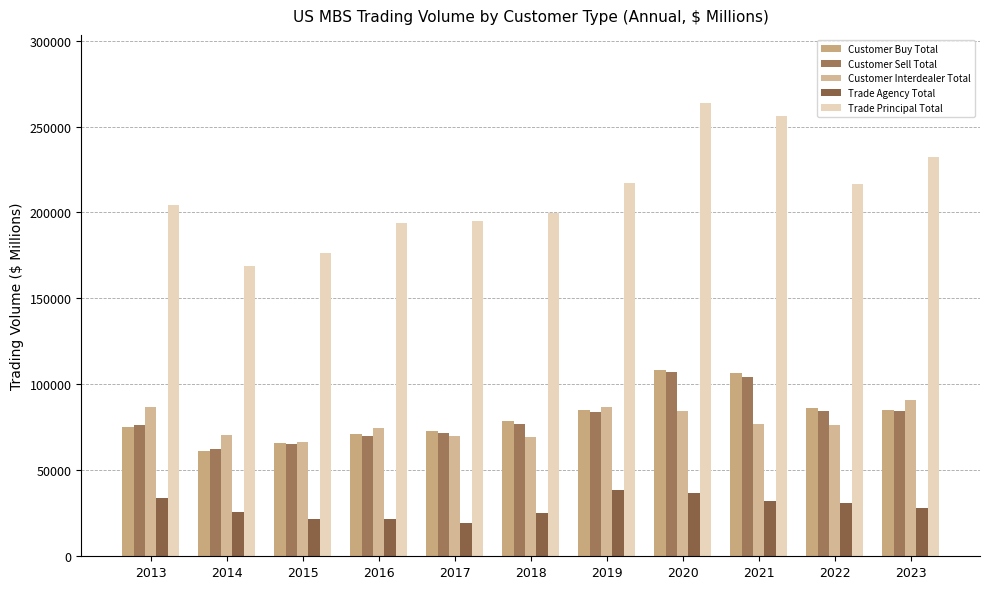

Where does the Trade Agency Total series first go above 28212?

2013